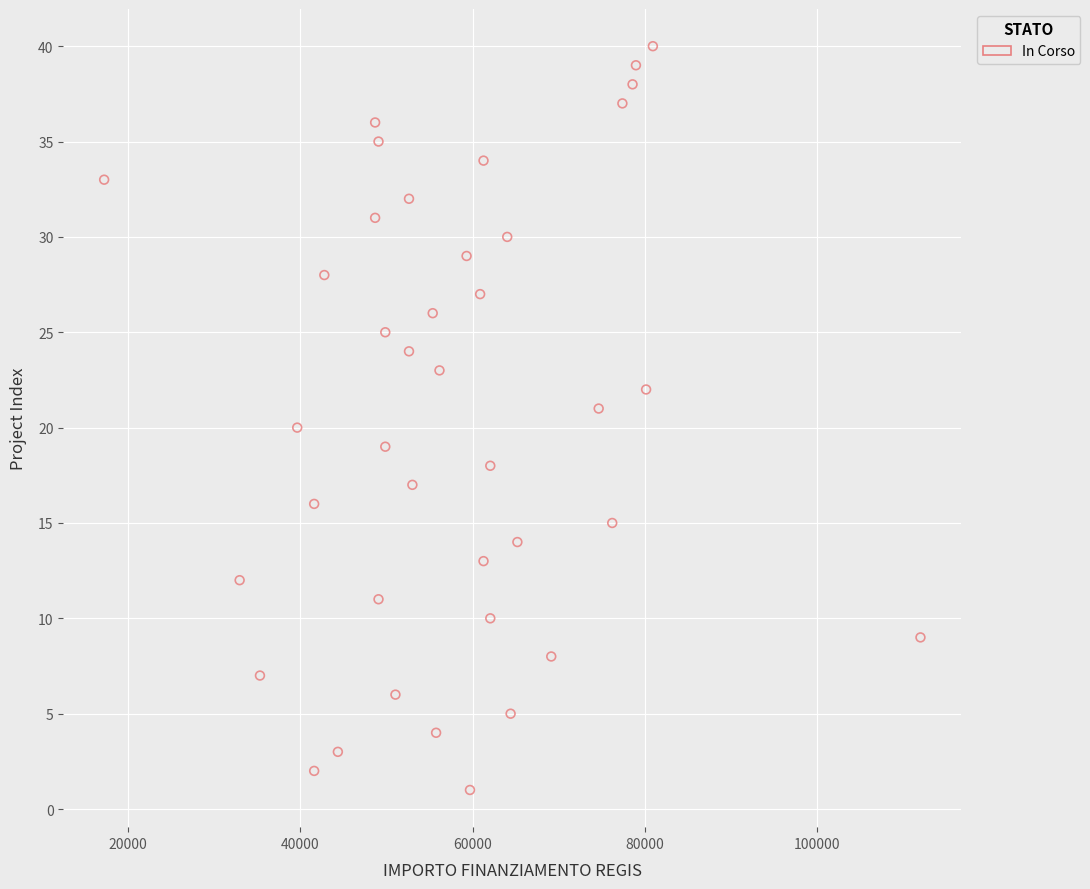

What is the range of Y values (max minus min)?

39